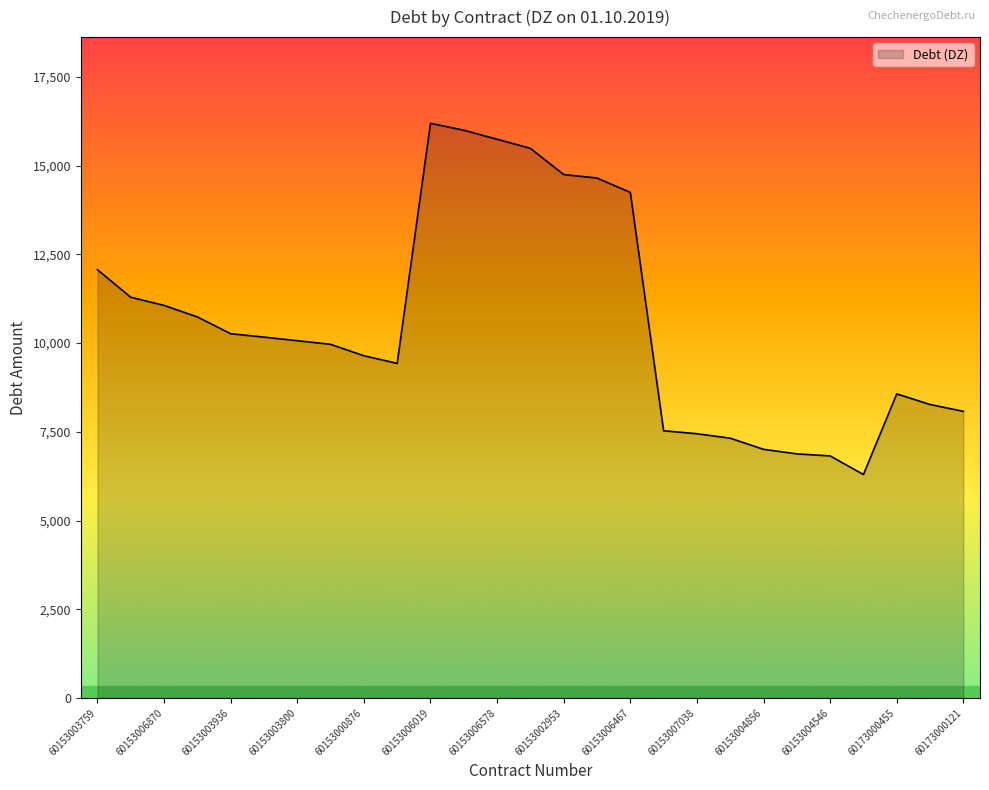

How many values exceed 10065?

14